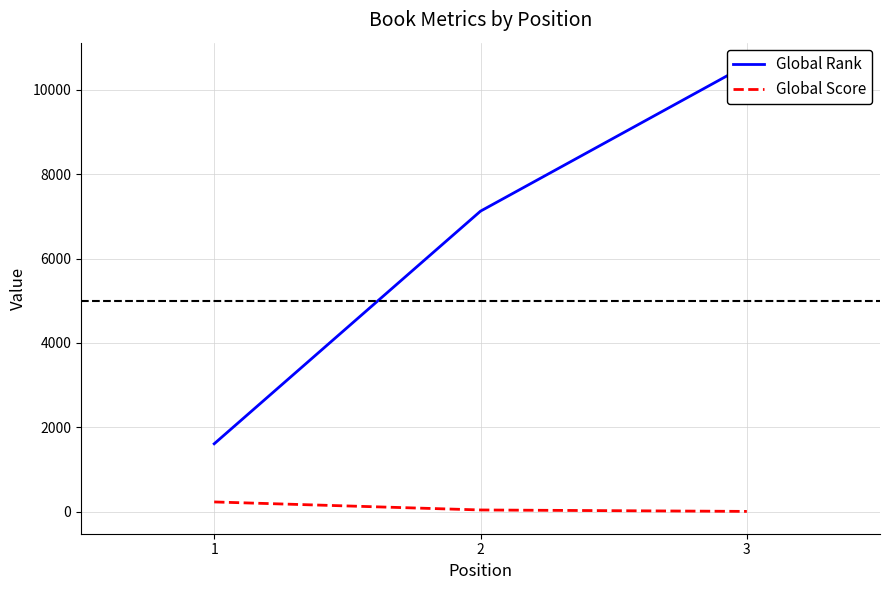

How many data points in Global Rank are above 7122?

1